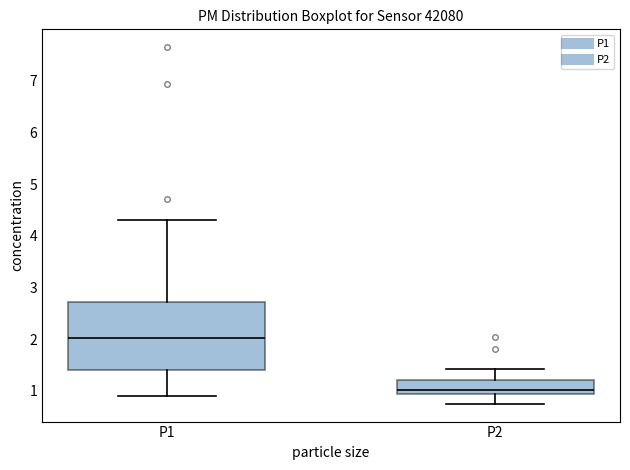

Which box is the tallest, from its lower edge to its upper edge?

P1